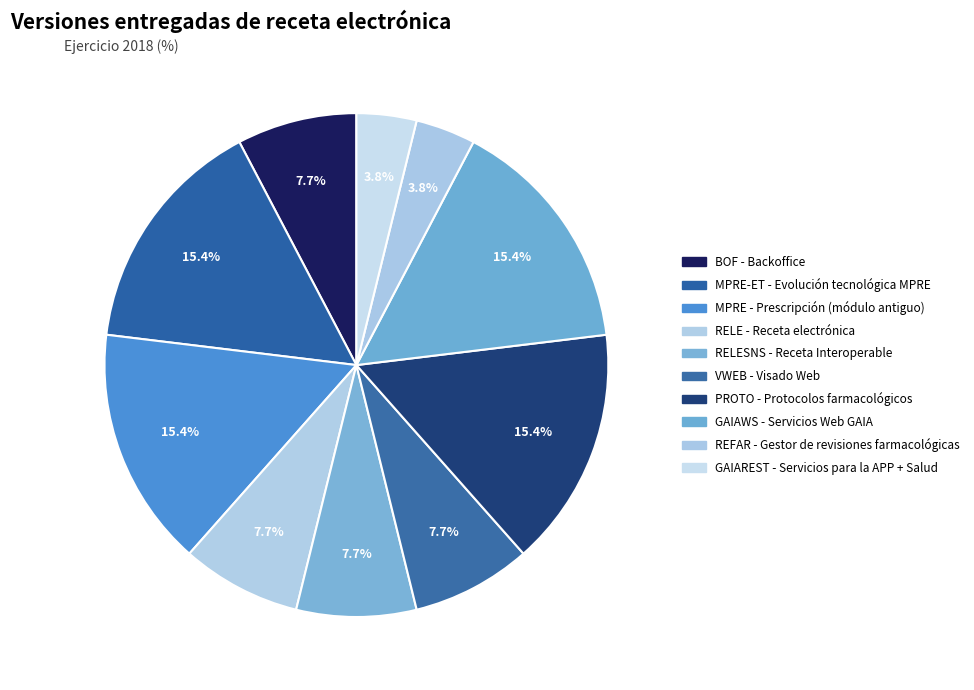

Which category has the smallest portion of the pie?

REFAR
Gestor revisiones